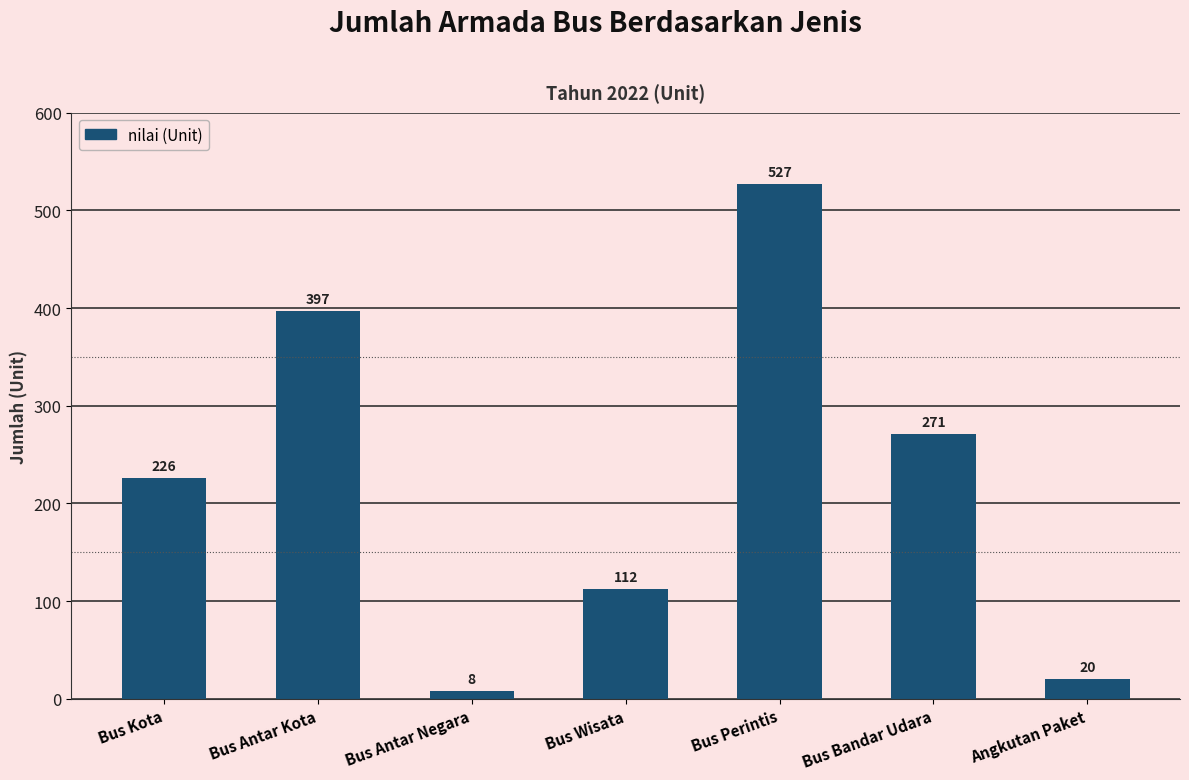

What is the average value?

223